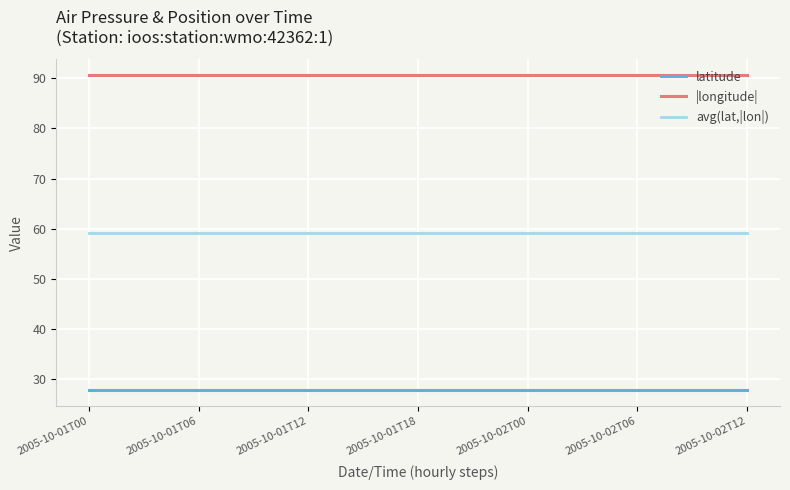

True or false: avg(lat,|lon|) and latitude intersect in this chart.

False